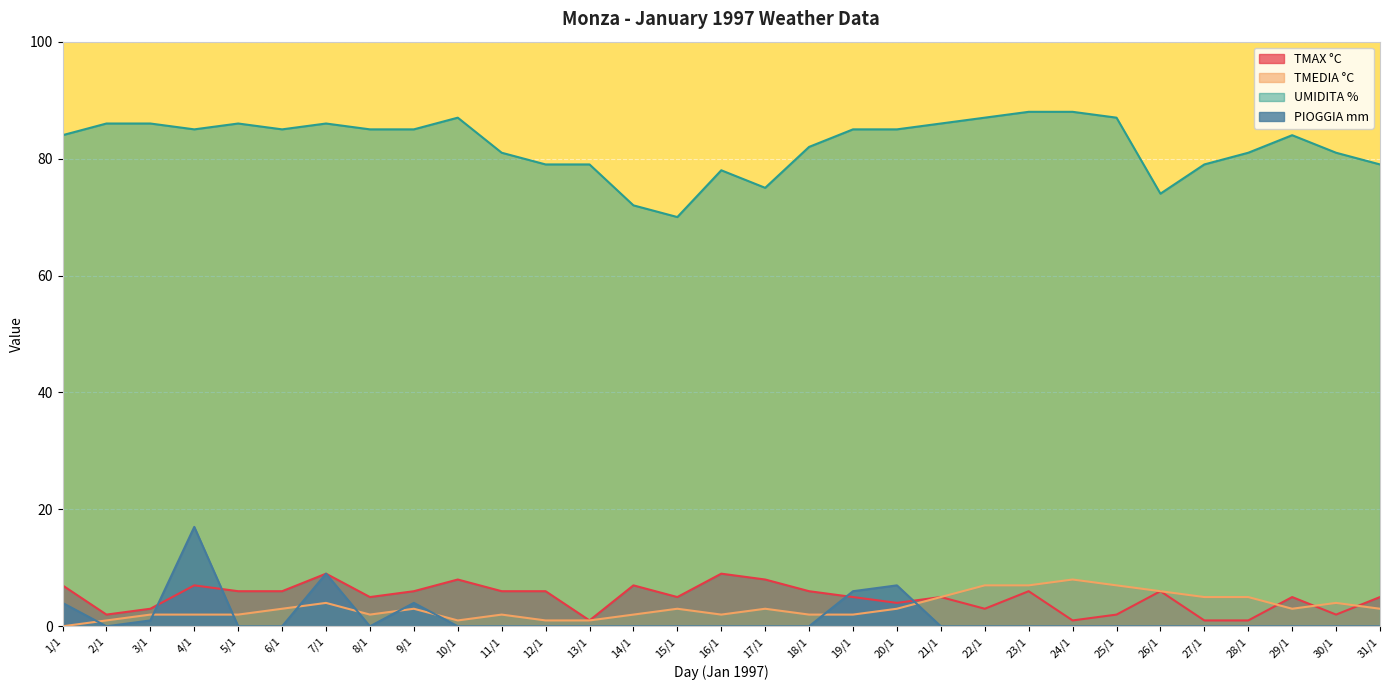

At which label does TMAX °C reach its minimum?

13/1